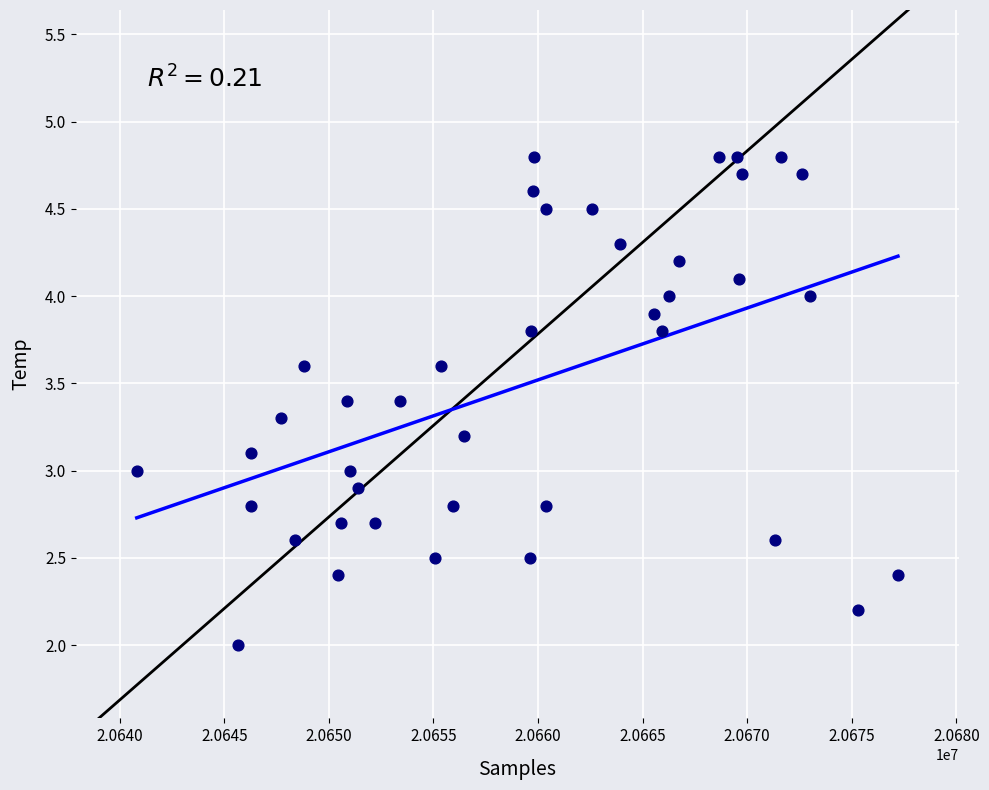

What is the range of X values (max minus min)?

36394.0